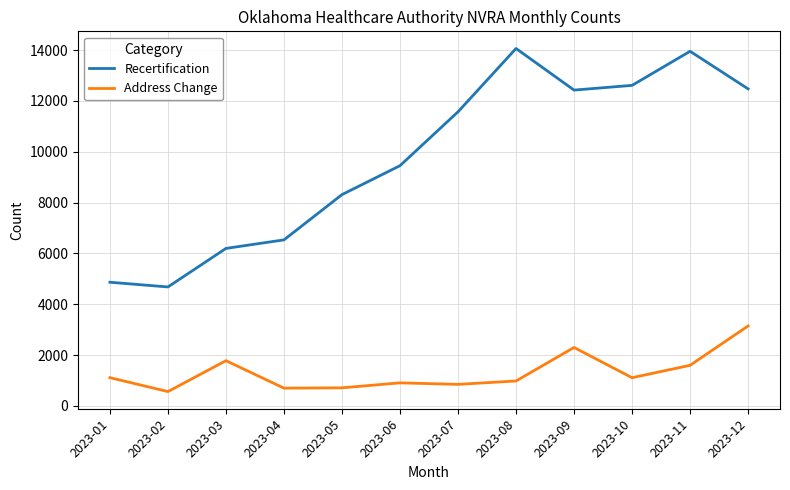

Read the Recertification value at 2023-11, to the nearest 10.

13960